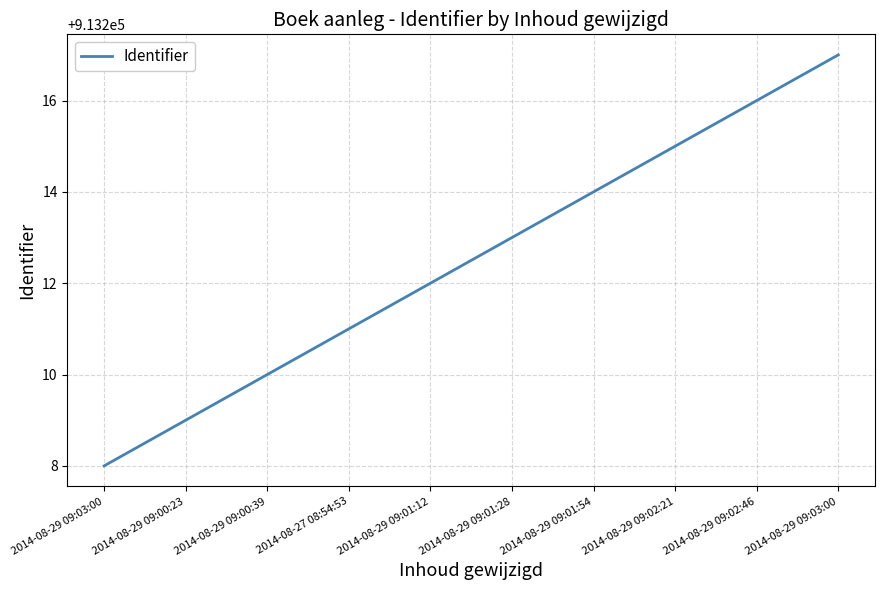

Does the chart display data point markers on the line(s)?

No